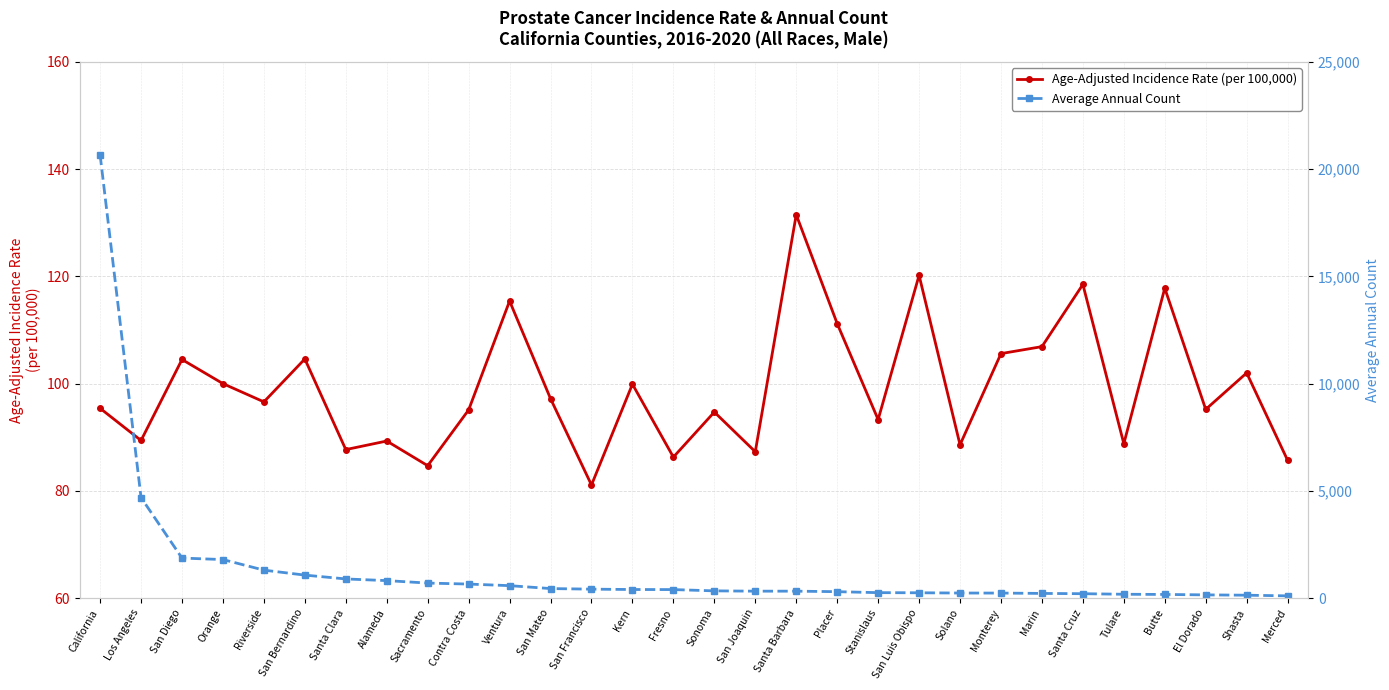

List the labels in order of Age-Adjusted Incidence Rate (per 100,000) value, smallest first.

San Francisco, Sacramento, Merced, Fresno, San Joaquin, Santa Clara, Solano, Tulare, Alameda, Los Angeles, Stanislaus, Sonoma, Contra Costa, El Dorado, California, Riverside, San Mateo, Kern, Orange, Shasta, San Diego, San Bernardino, Monterey, Marin, Placer, Ventura, Butte, Santa Cruz, San Luis Obispo, Santa Barbara